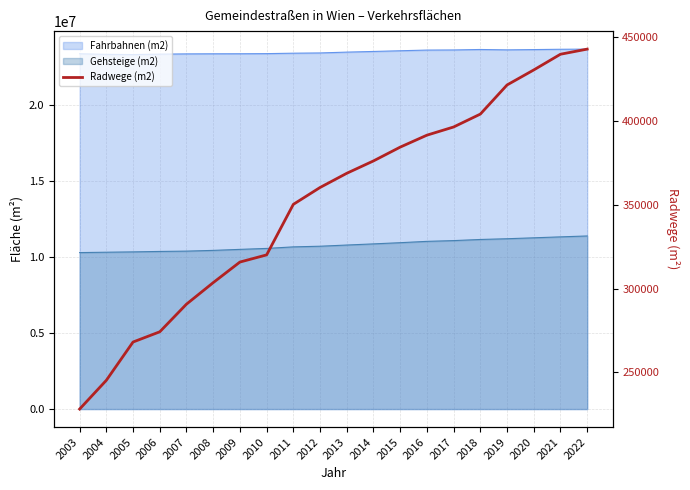

The chart shows a value of 643277 at 2015. True or false?

False